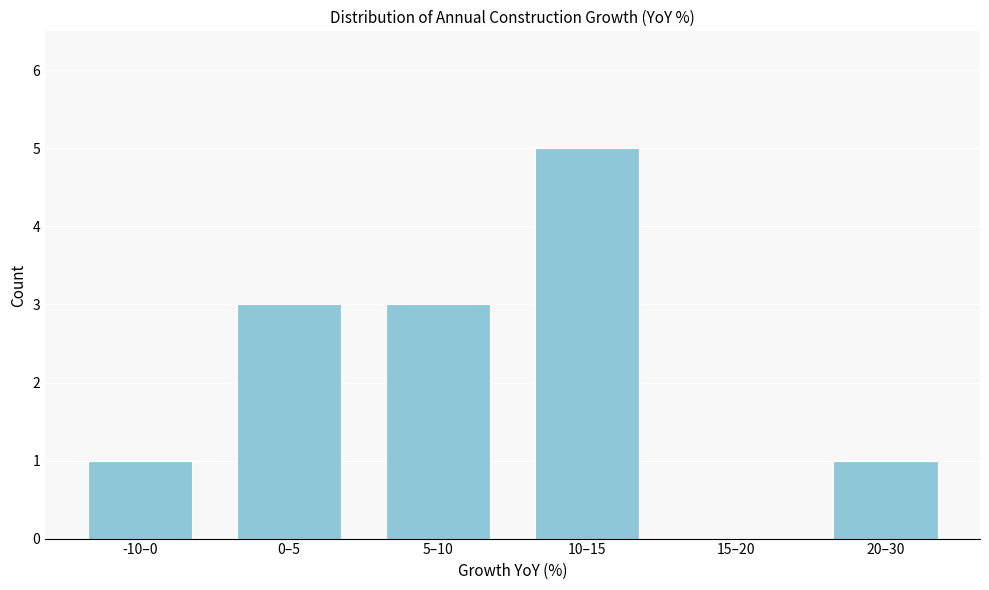

Reading left to right, transcribe all the data shown in this chart.

-10–0=1	0–5=3	5–10=3	10–15=5	15–20=0	20–30=1